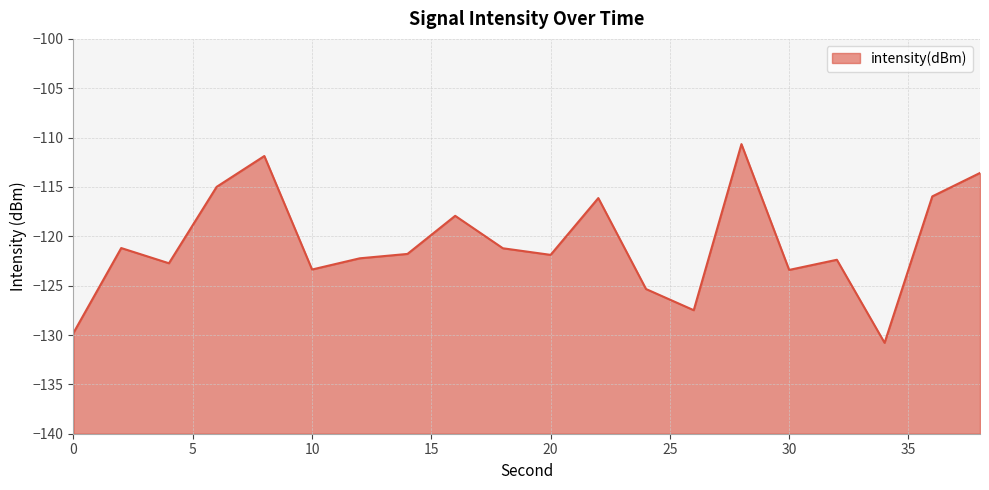

What is the average value?

-120.7